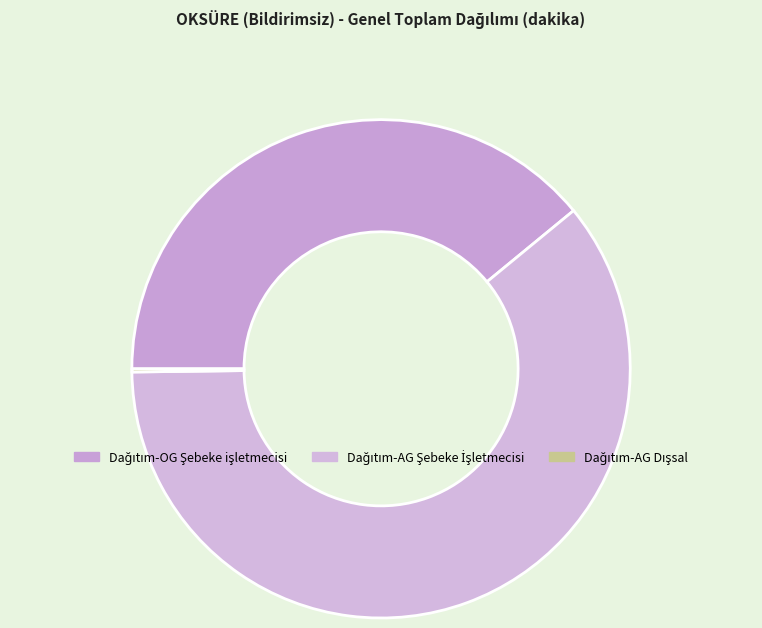

What percentage do Dağıtım-AG Şebeke İşletmecisi and Dağıtım-AG Dışsal together represent?

60.9%